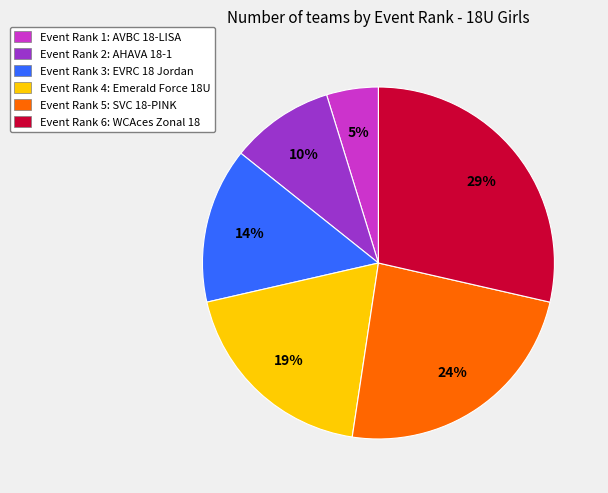

Is there any slice that represents more than half of the pie?

No